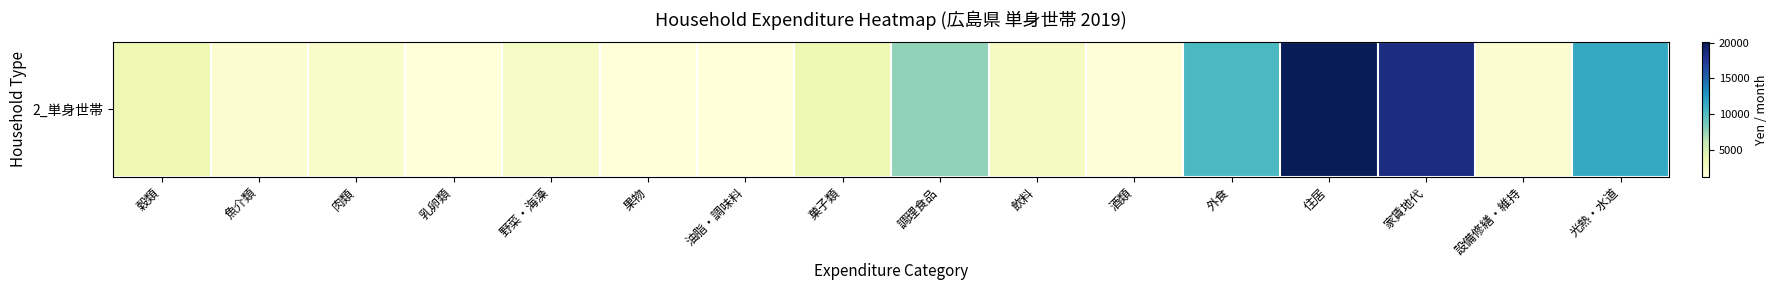

Is it true that the value at 肉類 is 2070?

True